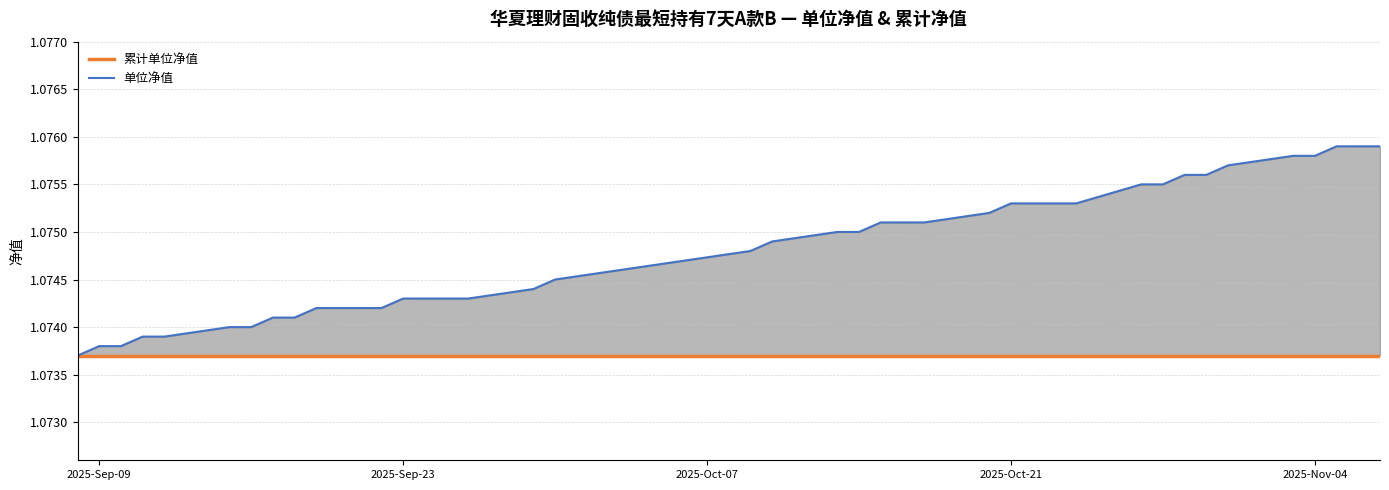

At how many categories does at least one series exceed 1?

39